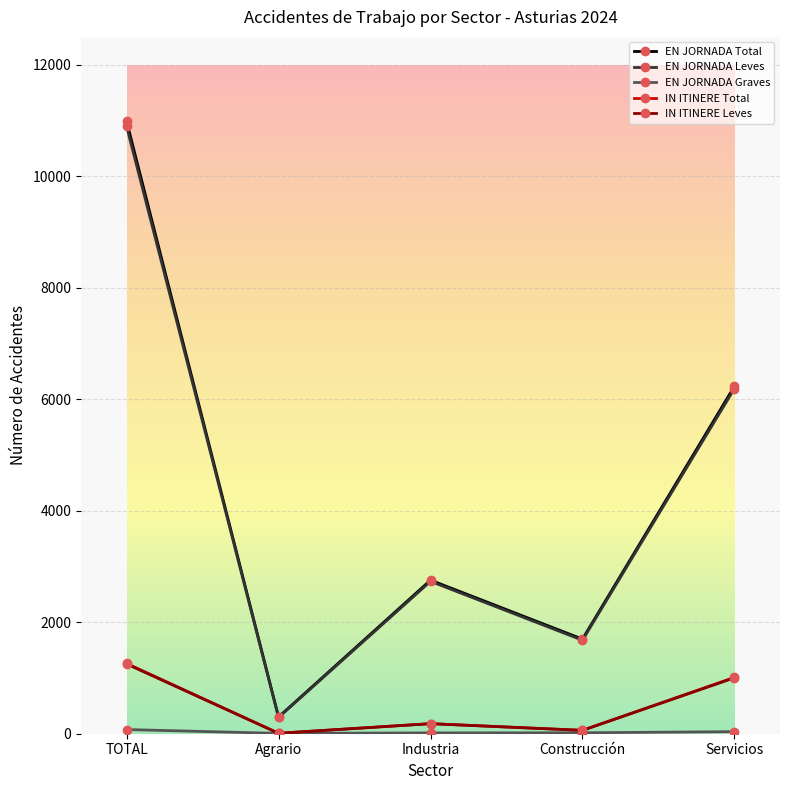

At which category is the sum across all series the highest?

TOTAL